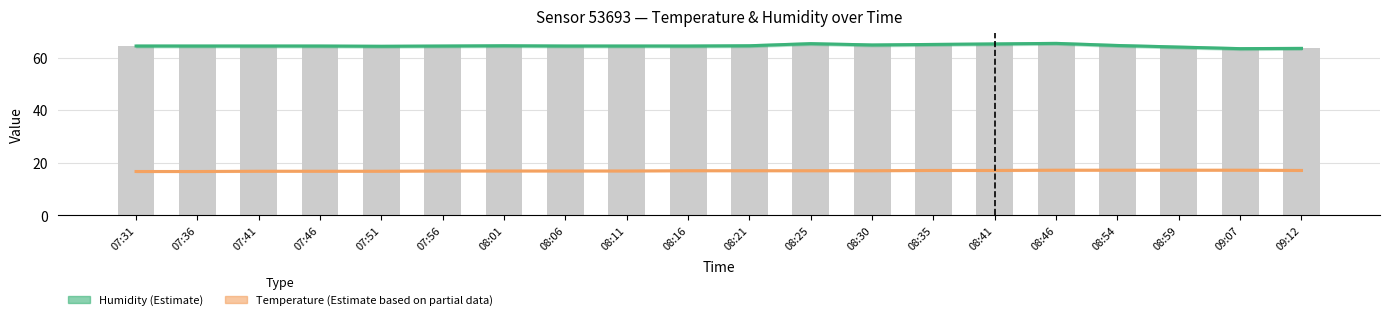

What is the value of the Temperature (Estimate based on partial data) bar at the 11th from the left?

17.0